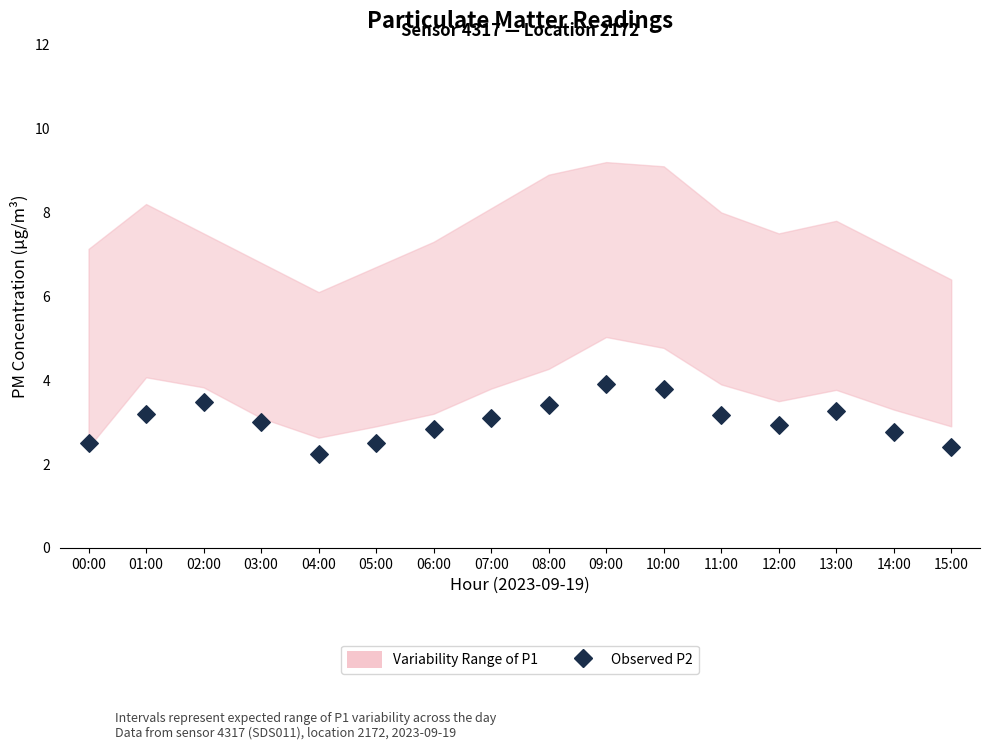

What is the range of Y values (max minus min)?

1.7